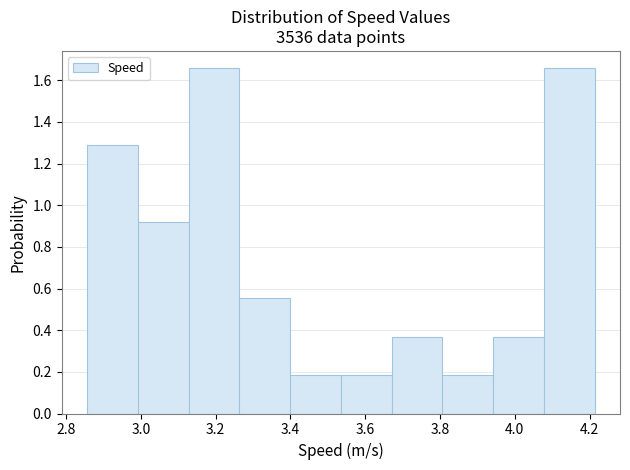

What is the height of the bar covering 3.80 to 3.94 on the x-axis? Neither the bar edges nor the heights are printed on the chart, so give them approximately, as read against the axes.

0.18